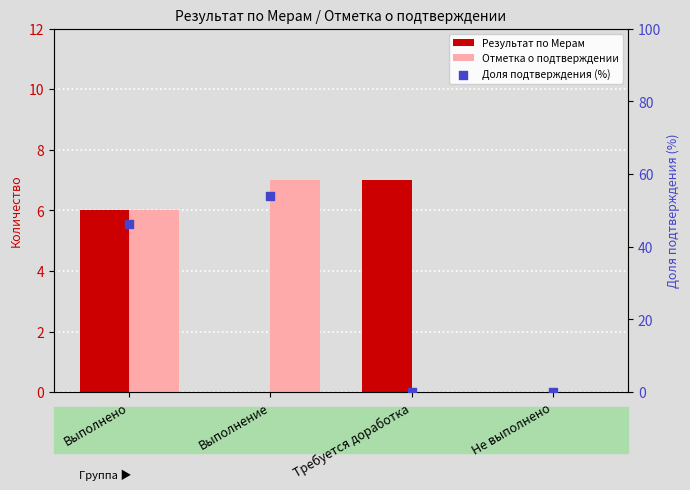

What are all the series names shown in the legend?

Результат по Мерам, Отметка о подтверждении, Доля подтверждения (%)